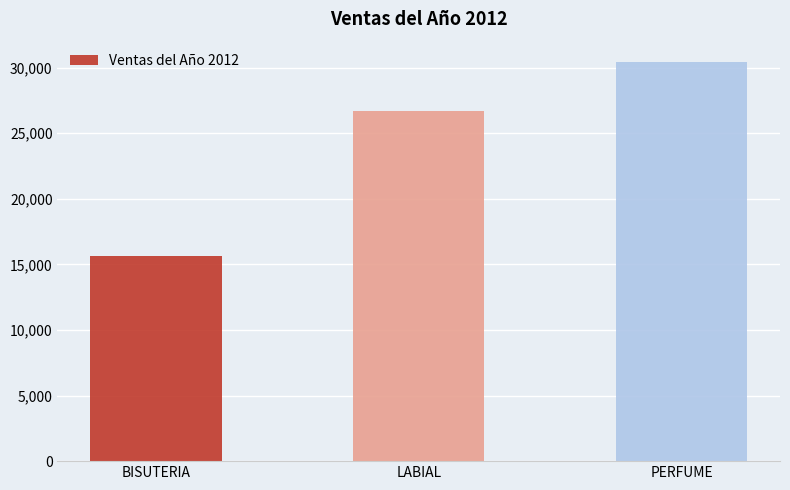

Reading left to right, list all the values displayed in this chart.

BISUTERIA=15618	LABIAL=26726	PERFUME=30458